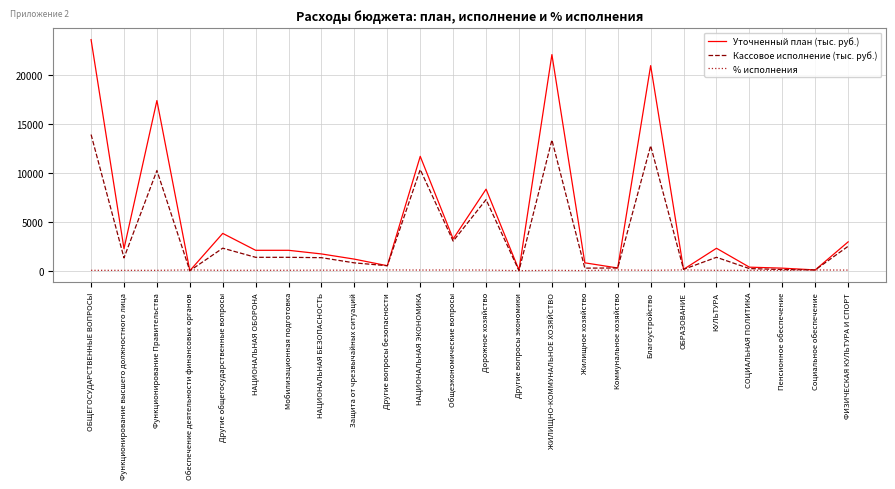

Which series ends up on top after the final intersection of % исполнения and Уточненный план (тыс. руб.)?

Уточненный план (тыс. руб.)